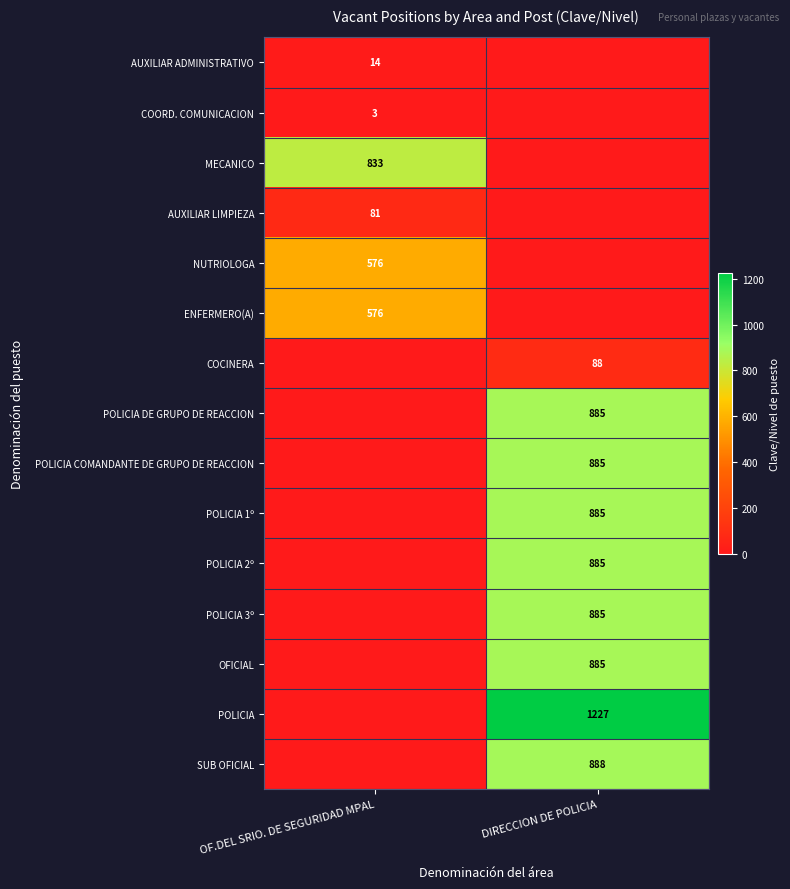

The value of MECANICO at OF.DEL SRIO. DE SEGURIDAD MPAL is 833. True or false?

True